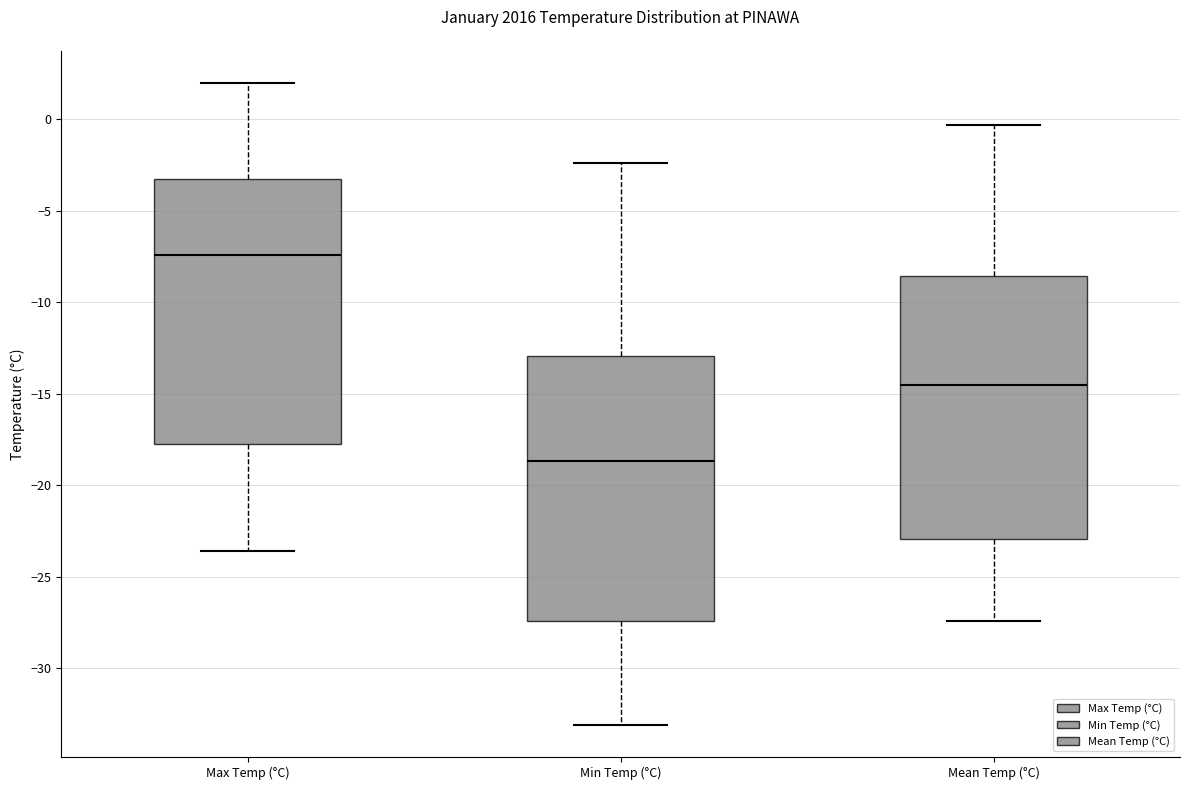

Which box has the lowest median line?

Min Temp (°C)